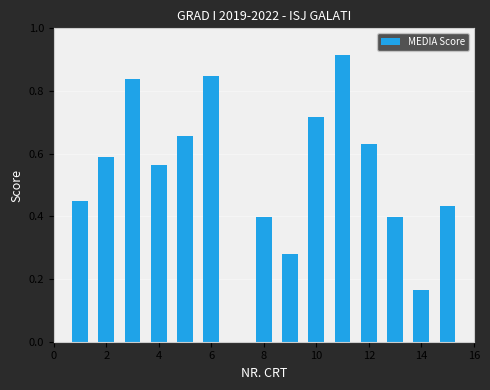

Are the bars horizontal?

No